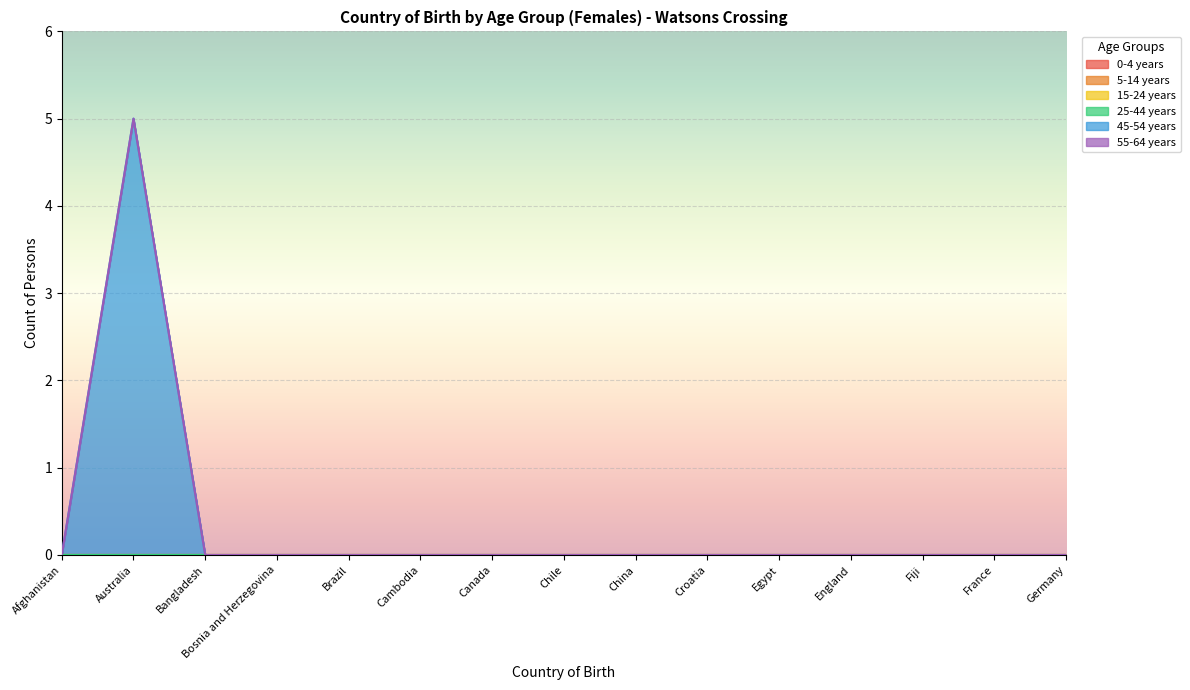

Rank the series at Afghanistan from highest to lowest value.

0-4 years, 5-14 years, 15-24 years, 25-44 years, 45-54 years, 55-64 years